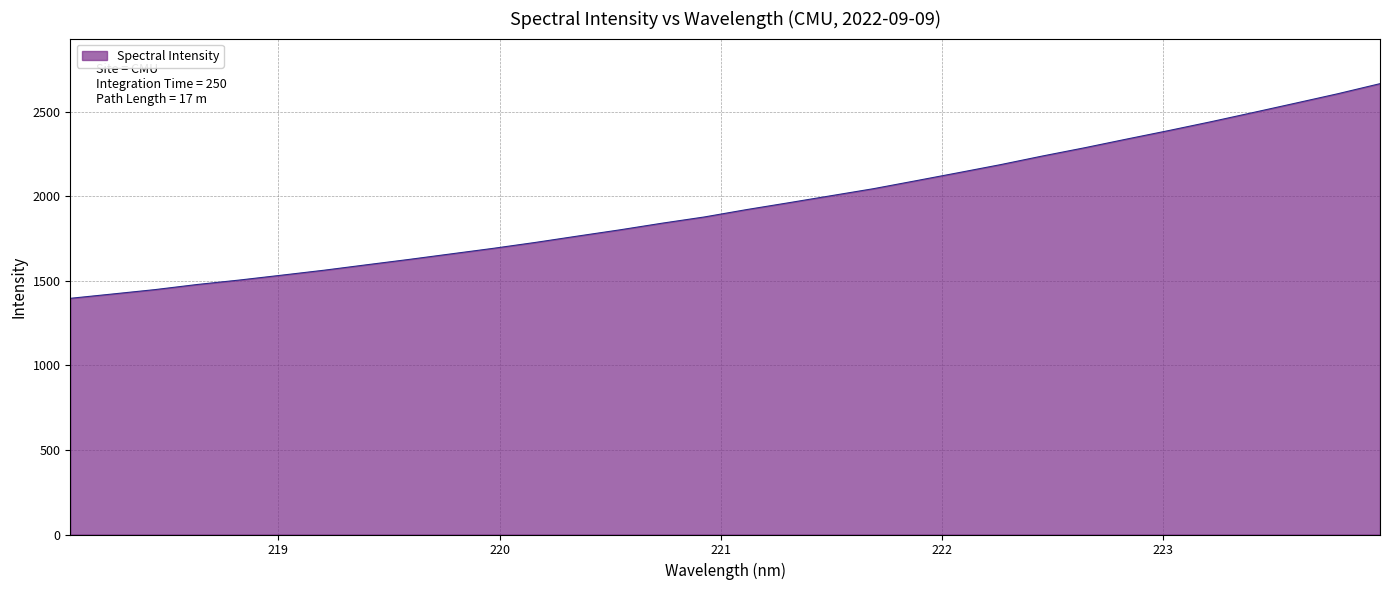

What is the minimum value shown in the chart?

1397.3